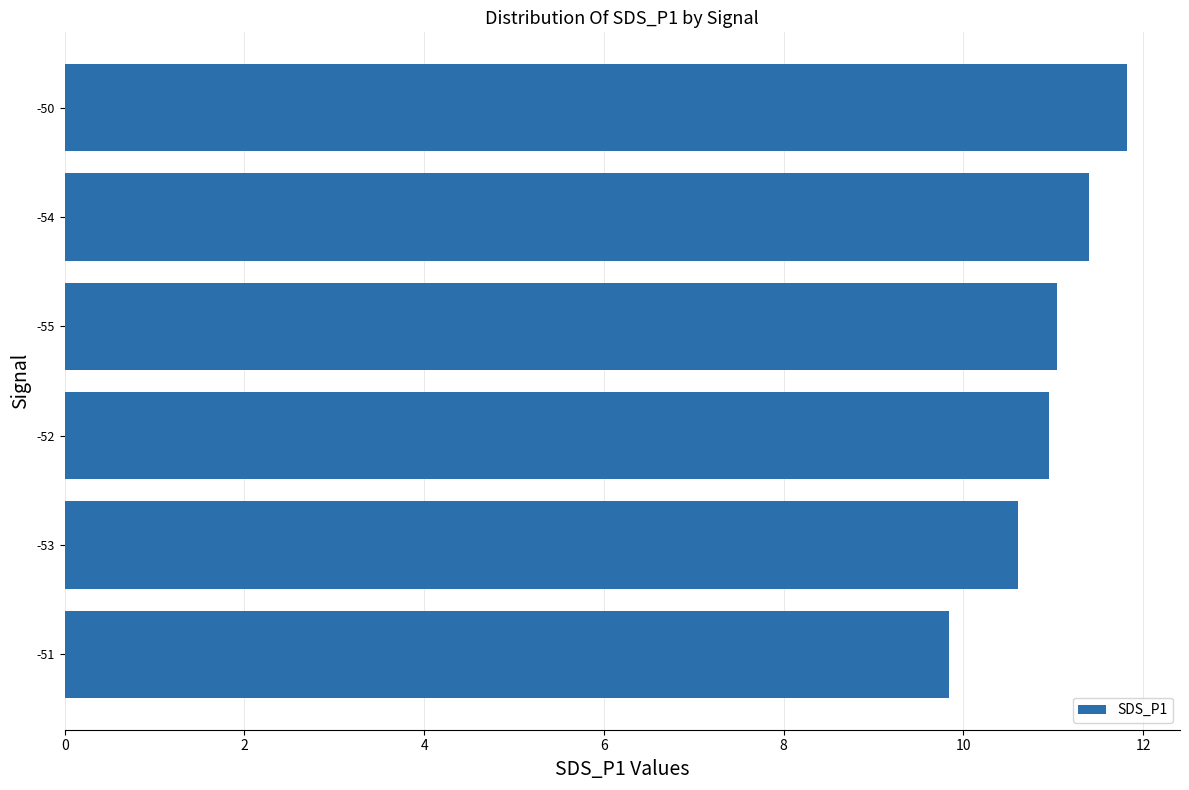

Where is the data nearest to the value 10?

-51